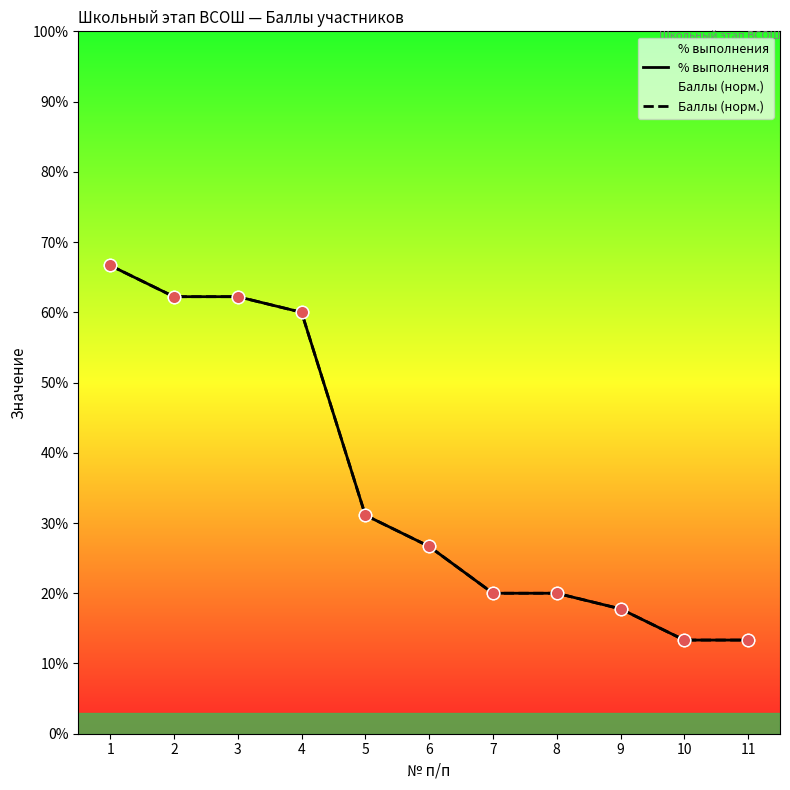

Which series contains the lowest Y value?

% выполнения